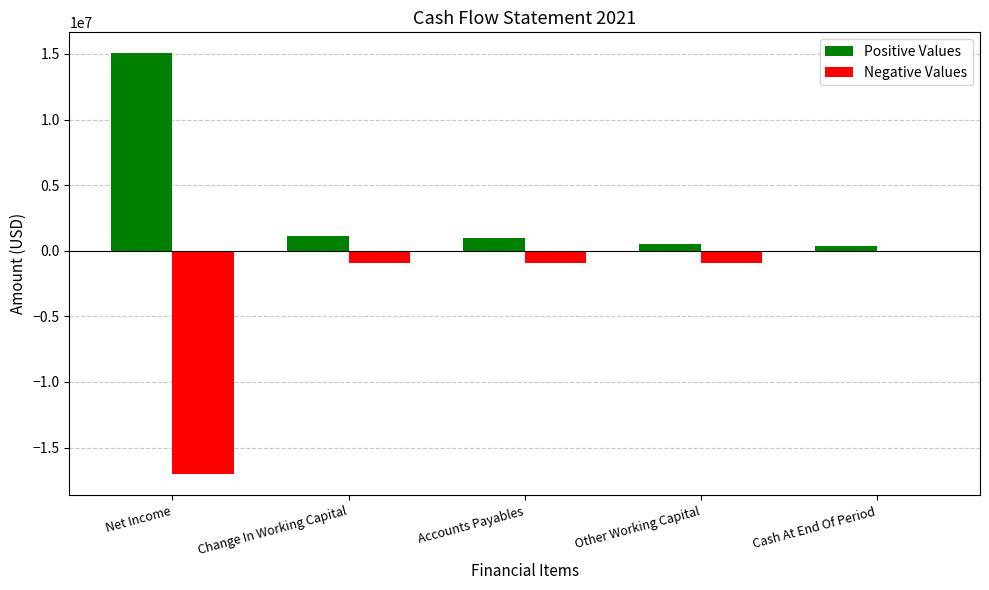

What is the total value across all series at Net Income?

-2006903